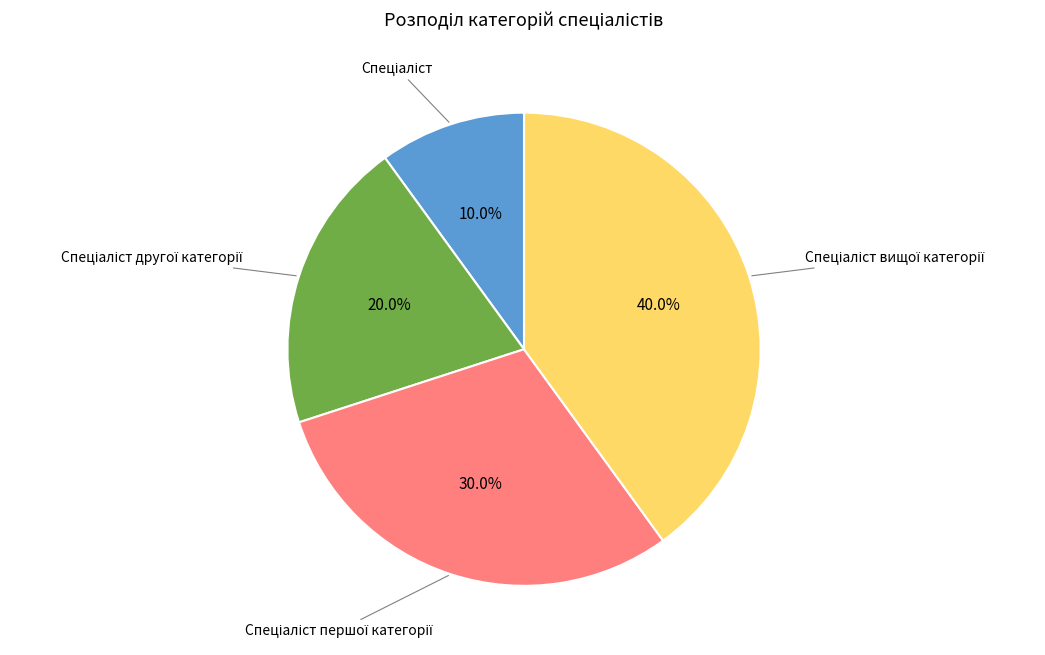

How many segments does this pie chart have?

4